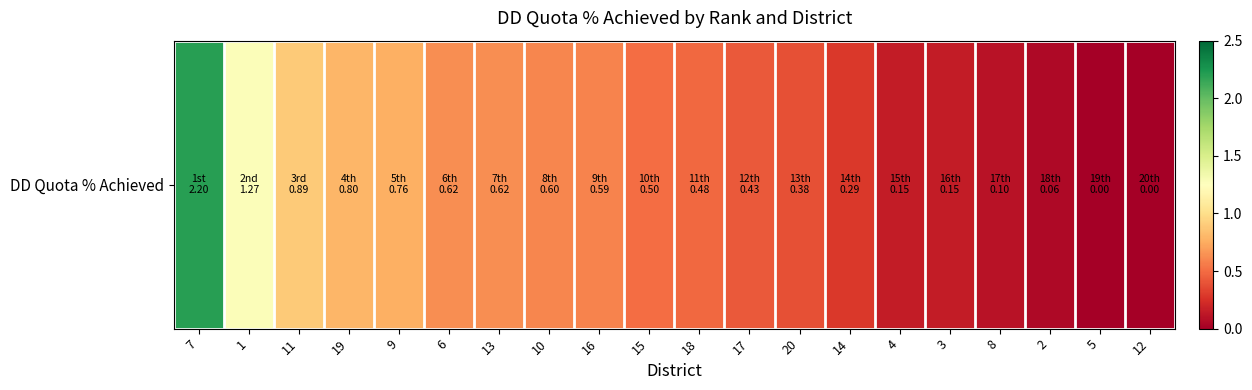

Which label corresponds to the largest value in the chart?

7